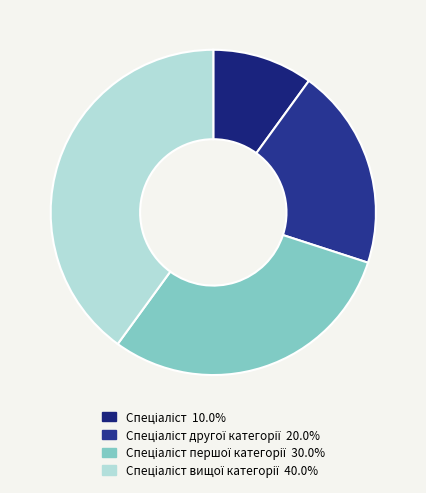

To the nearest percent, what is the average slice percentage?

25%